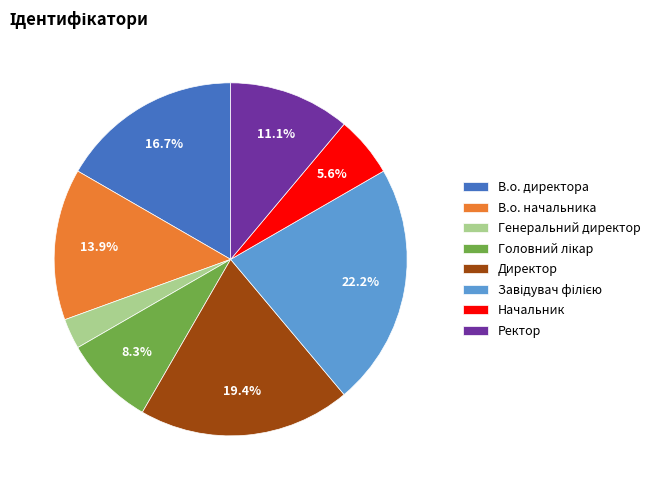

To the nearest percent, what percentage of the pie is Генеральний директор?

3%